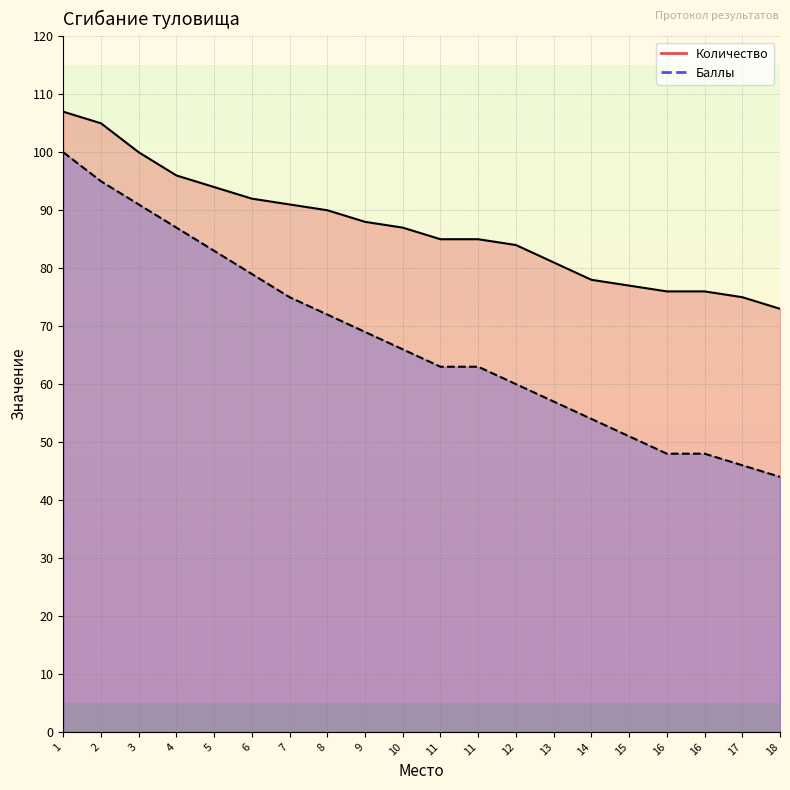

What is the average value of the Количество series?

87